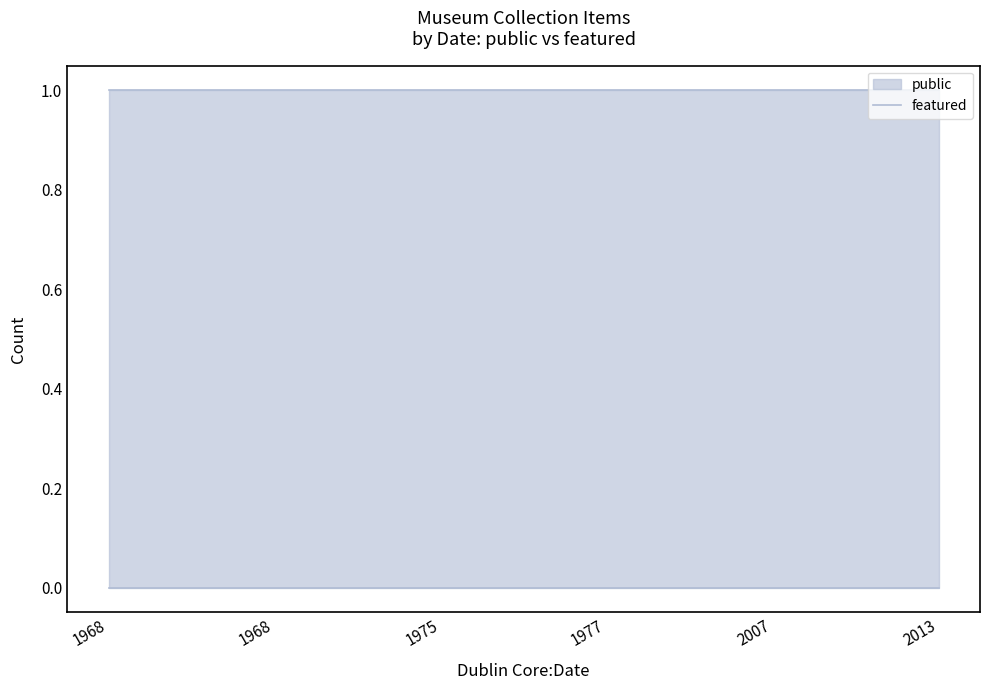

What are all the series names shown in the legend?

public, featured